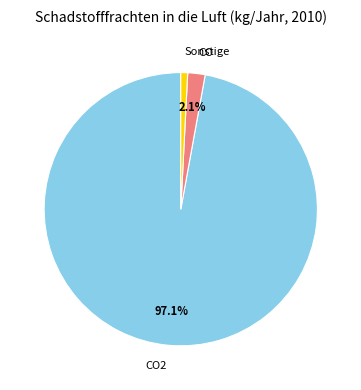

To the nearest percent, what is the difference between the largest and smallest slice percentages?

96%